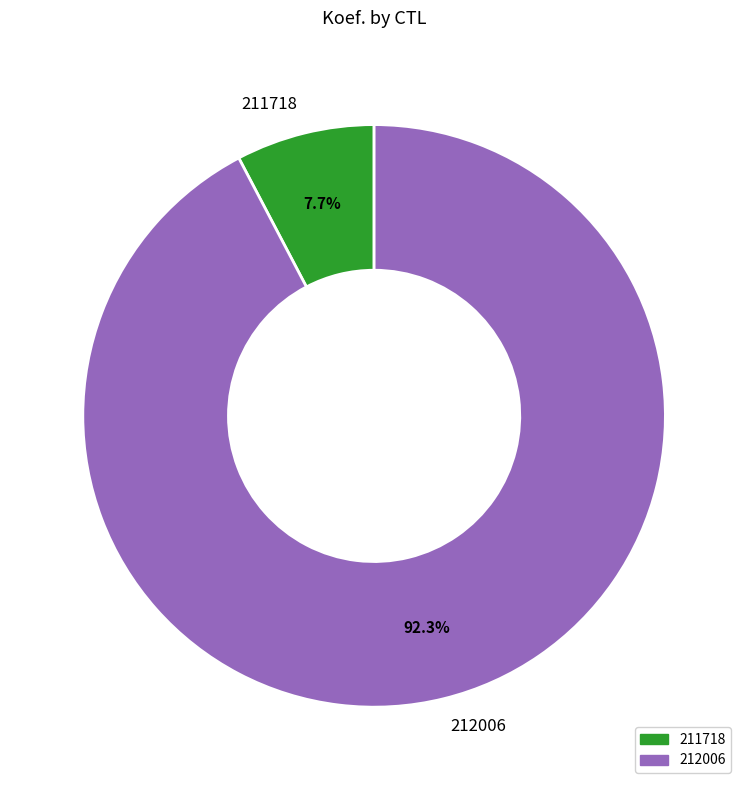

Do 211718 and 212006 together represent more than half of the pie?

Yes